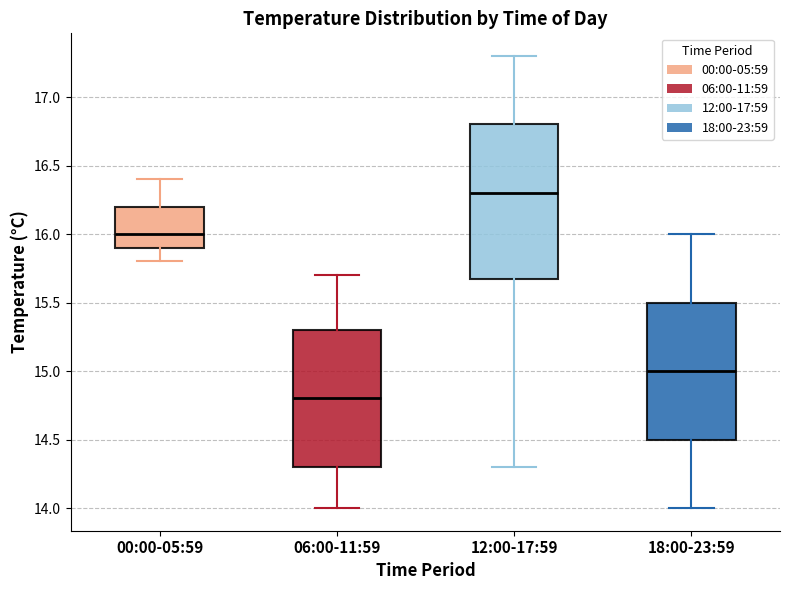

Where does the median line of the box for 06:00-11:59 sit on the y-axis? The values are not printed on the chart, so give them approximately, as read against the axis.

14.8